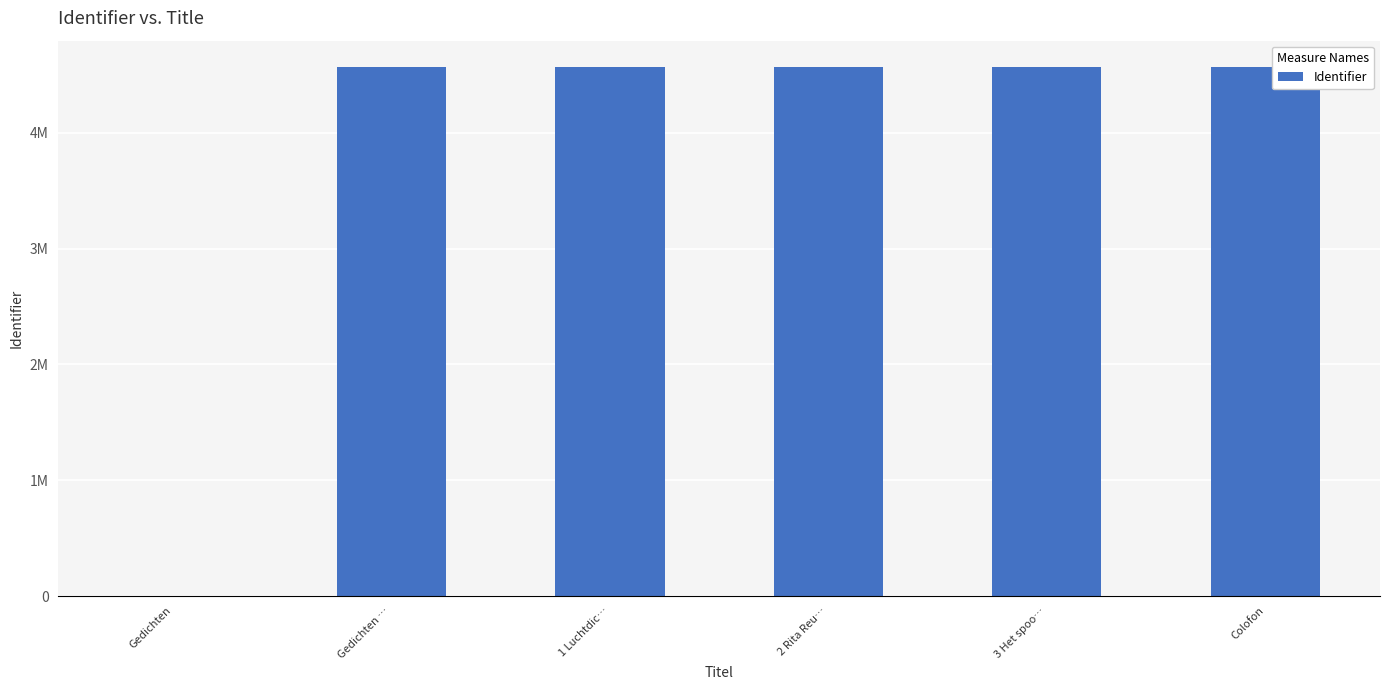

Is it true that the value at 3 Het spoo… is 1785256?

False